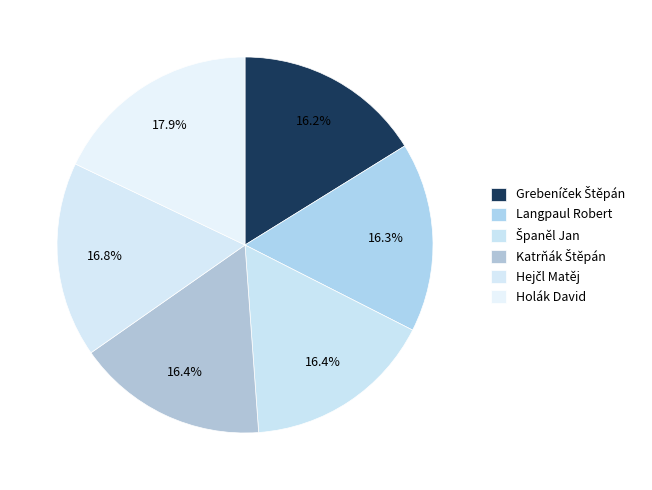

Count the number of slices in the pie.

6